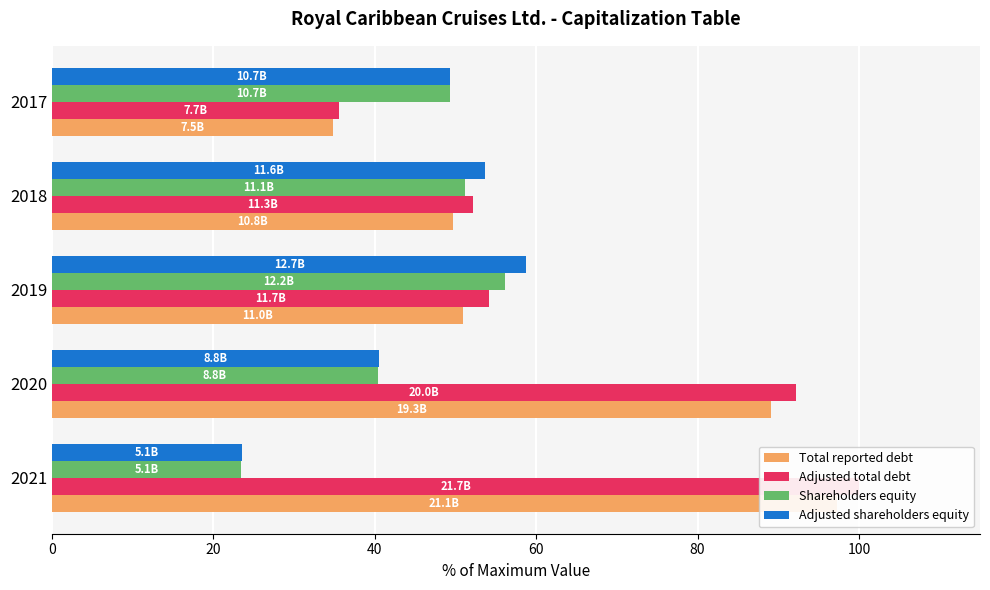

What is the sum of all Total reported debt values?

321.6